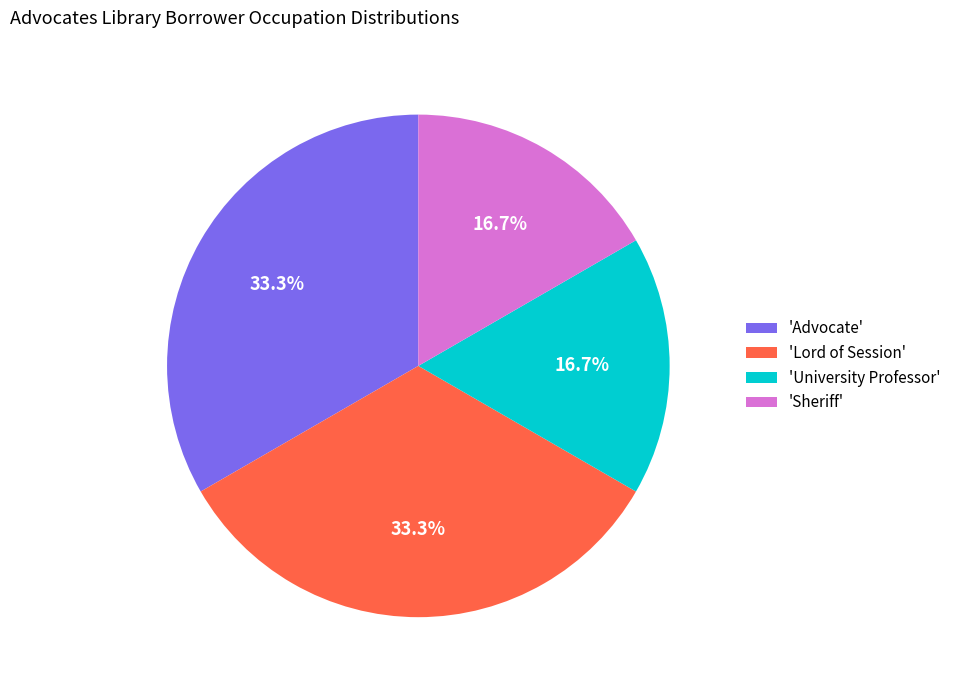

Is 'Sheriff' the majority of the pie?

No